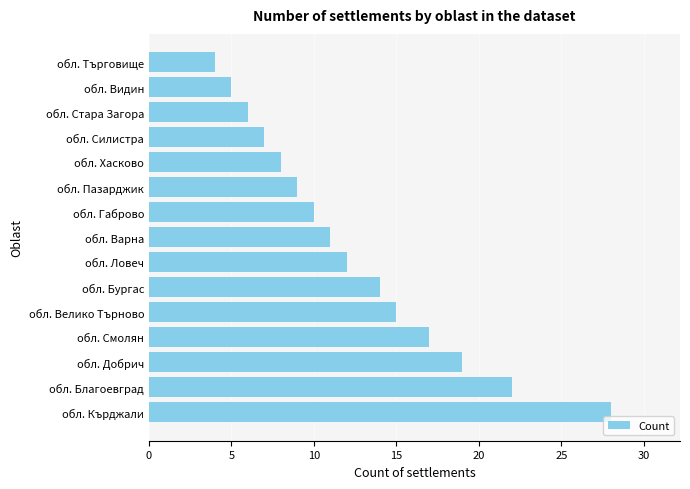

Approximately how many times larger is the value at обл. Габрово compared to обл. Силистра?

1.4